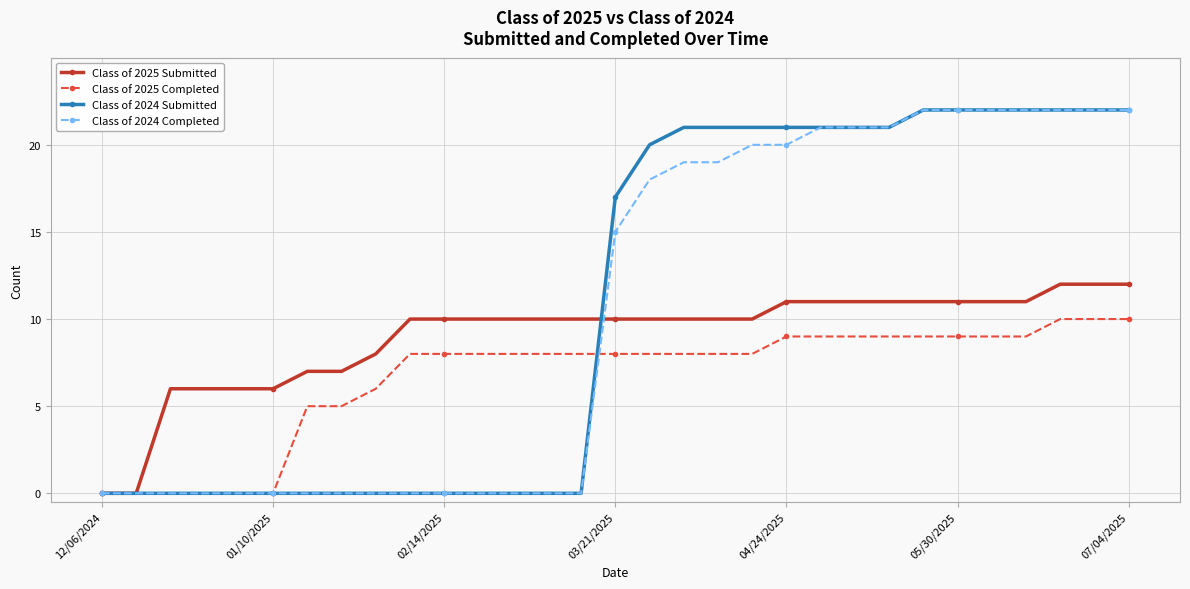

Reading left to right, transcribe all the data shown in this chart.

Class of 2025 Submitted: 0	0	6	6	6	6	7	7	8	10	10	10	10	10	10	10	10	10	10	10	11	11	11	11	11	11	11	11	12	12	12
Class of 2025 Completed: 0	0	0	0	0	0	5	5	6	8	8	8	8	8	8	8	8	8	8	8	9	9	9	9	9	9	9	9	10	10	10
Class of 2024 Submitted: 0	0	0	0	0	0	0	0	0	0	0	0	0	0	0	17	20	21	21	21	21	21	21	21	22	22	22	22	22	22	22
Class of 2024 Completed: 0	0	0	0	0	0	0	0	0	0	0	0	0	0	0	15	18	19	19	20	20	21	21	21	22	22	22	22	22	22	22